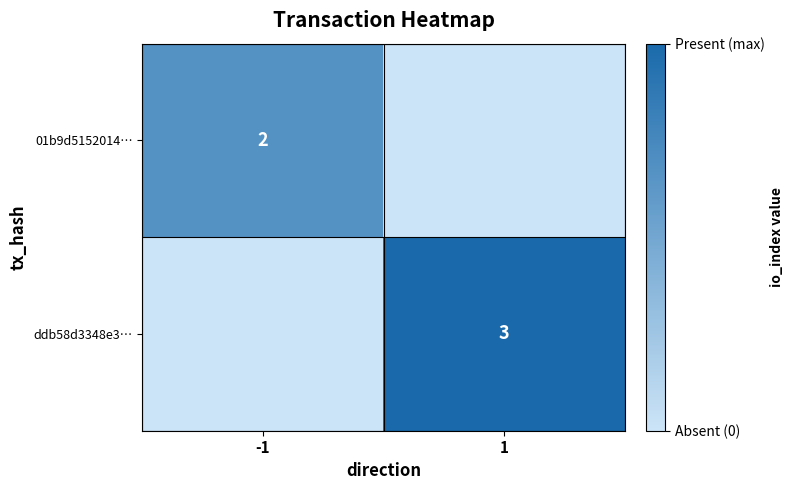

Which label corresponds to the smallest value in the chart?

1